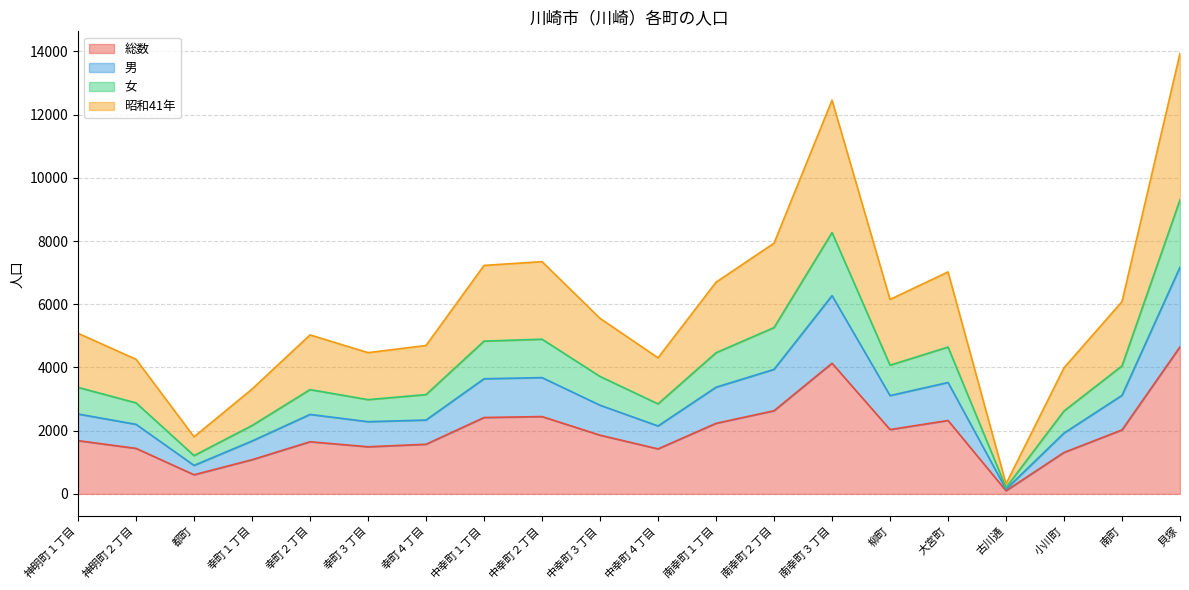

What is the minimum value shown in the chart?

100